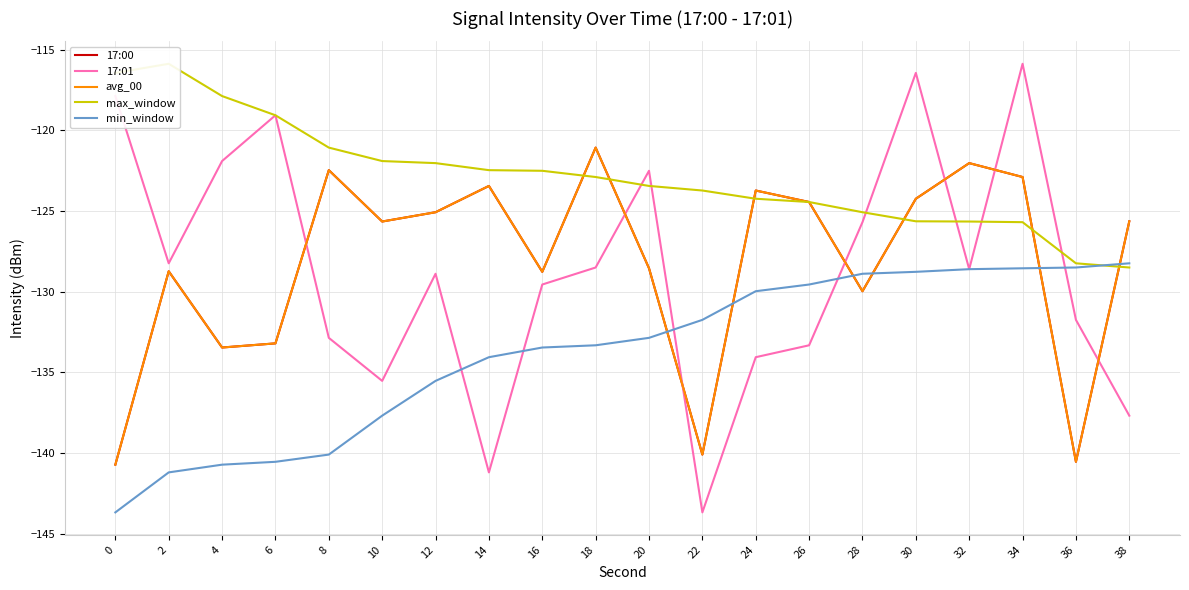

How many series are shown in this chart?

5